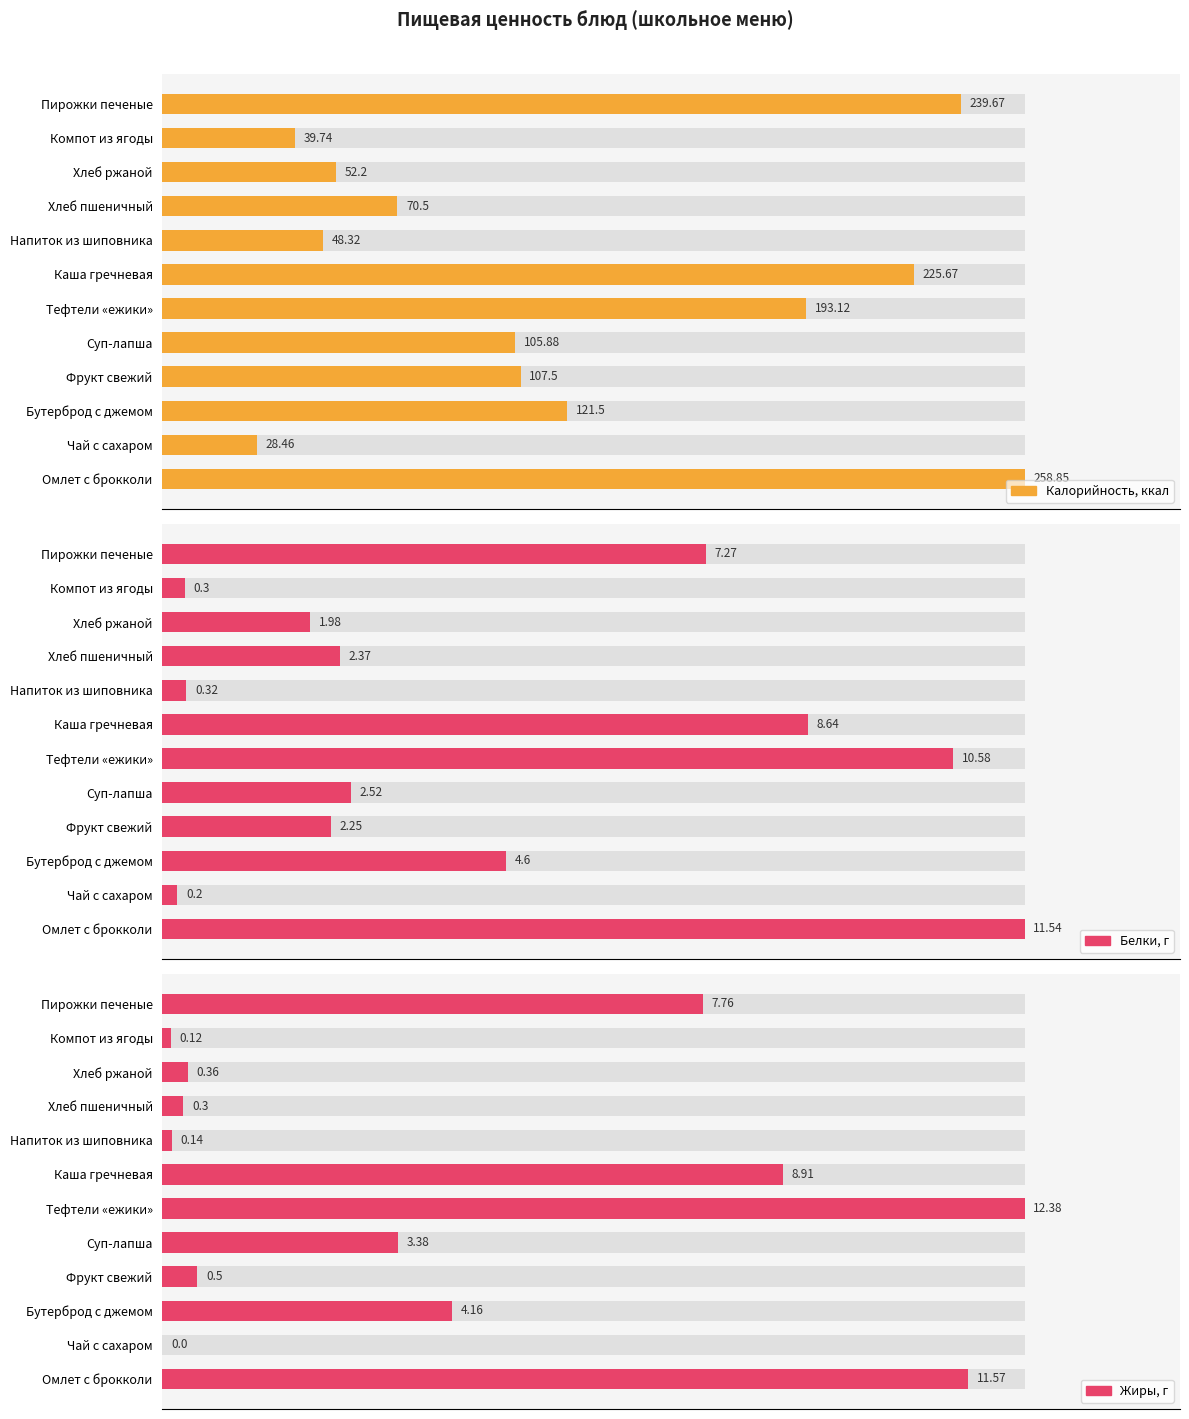

What is the difference between the second highest and minimum values in the Белки, г series?

10.4